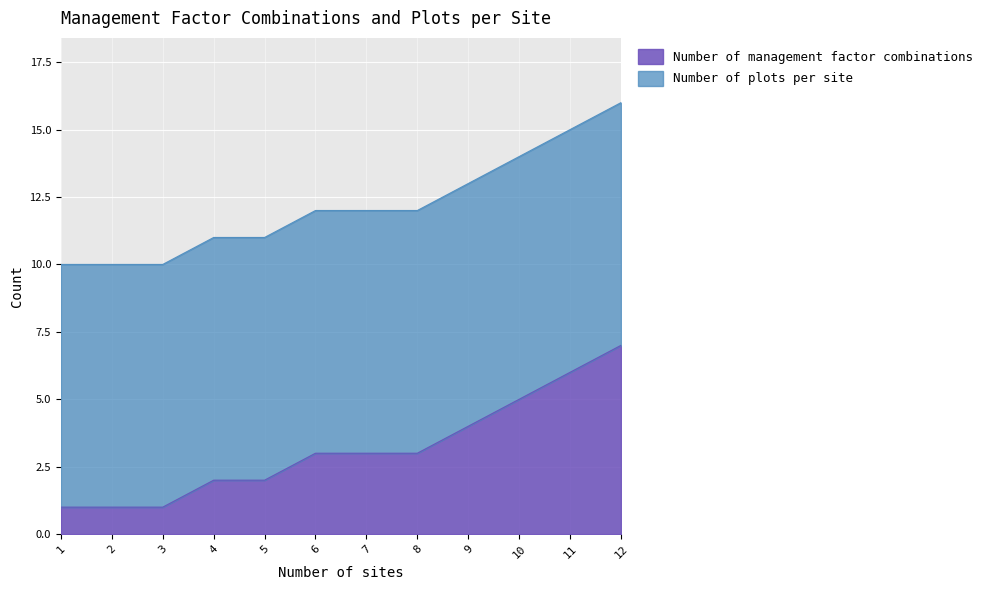

True or false: Number of management factor combinations has a value of 4 at 9.

True